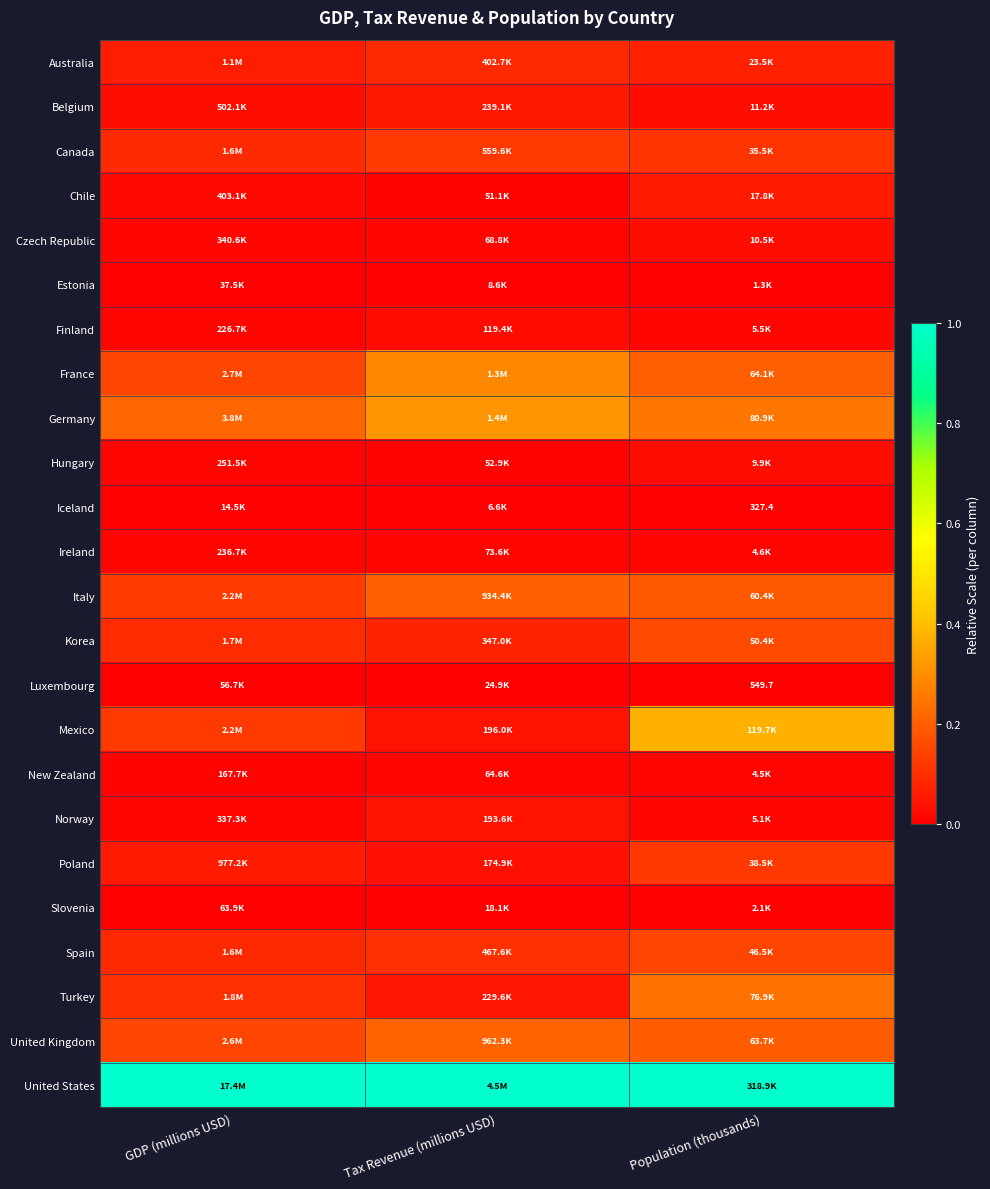

The value of Canada at Population (thousands) is 0.0. True or false?

False